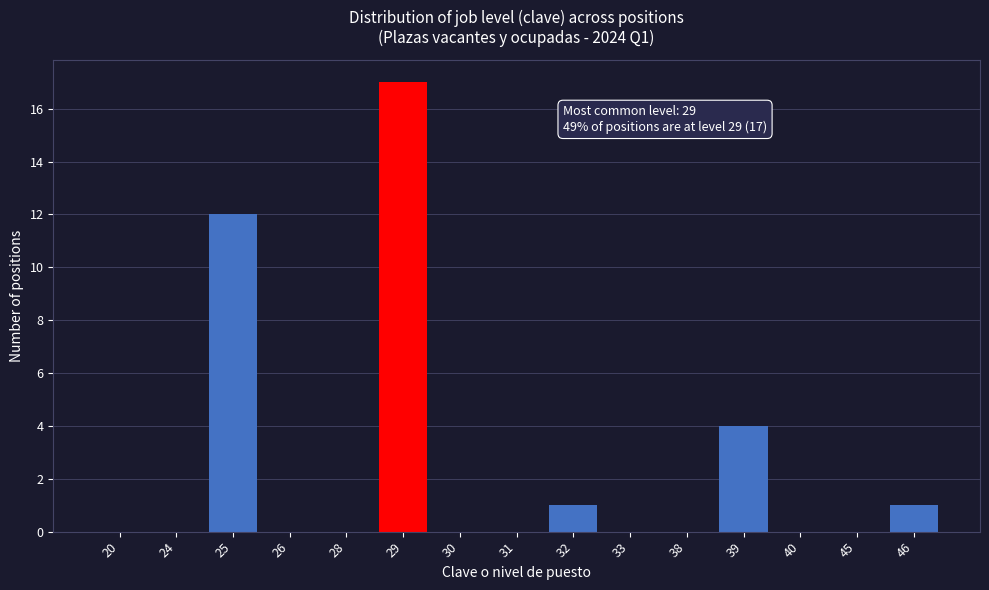

Reading right to left, what are all the values shown in this chart?

46=1	45=0	40=0	39=4	38=0	33=0	32=1	31=0	30=0	29=17	28=0	26=0	25=12	24=0	20=0